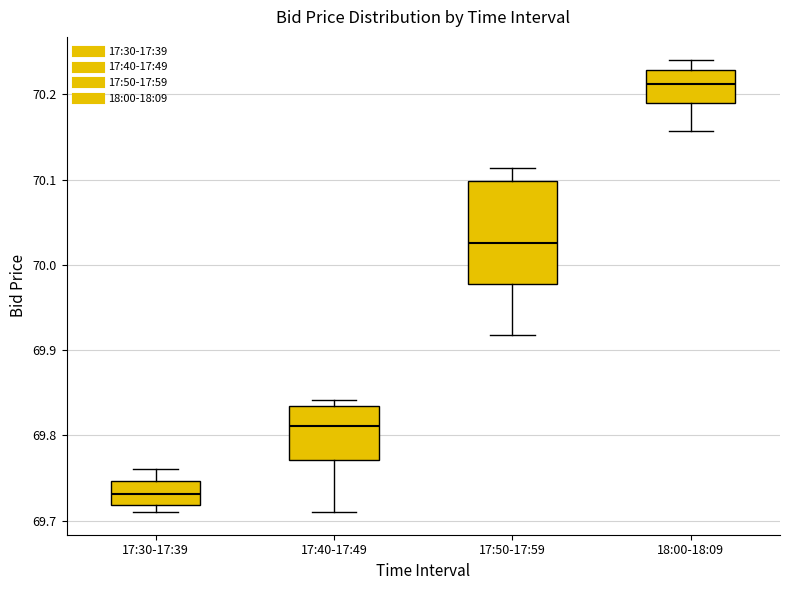

Reading left to right, transcribe this box plot: for each box, give where its median line is, the range the box spans, and where its two whiskers end, as read against the y-axis. The values are not printed on the chart, so give them approximately, as read against the axis.

17:30-17:39: median 69.73, box 69.72 to 69.75, whiskers 69.71 to 69.76
17:40-17:49: median 69.81, box 69.77 to 69.83, whiskers 69.71 to 69.84
17:50-17:59: median 70.03, box 69.98 to 70.10, whiskers 69.92 to 70.11
18:00-18:09: median 70.21, box 70.19 to 70.23, whiskers 70.16 to 70.24